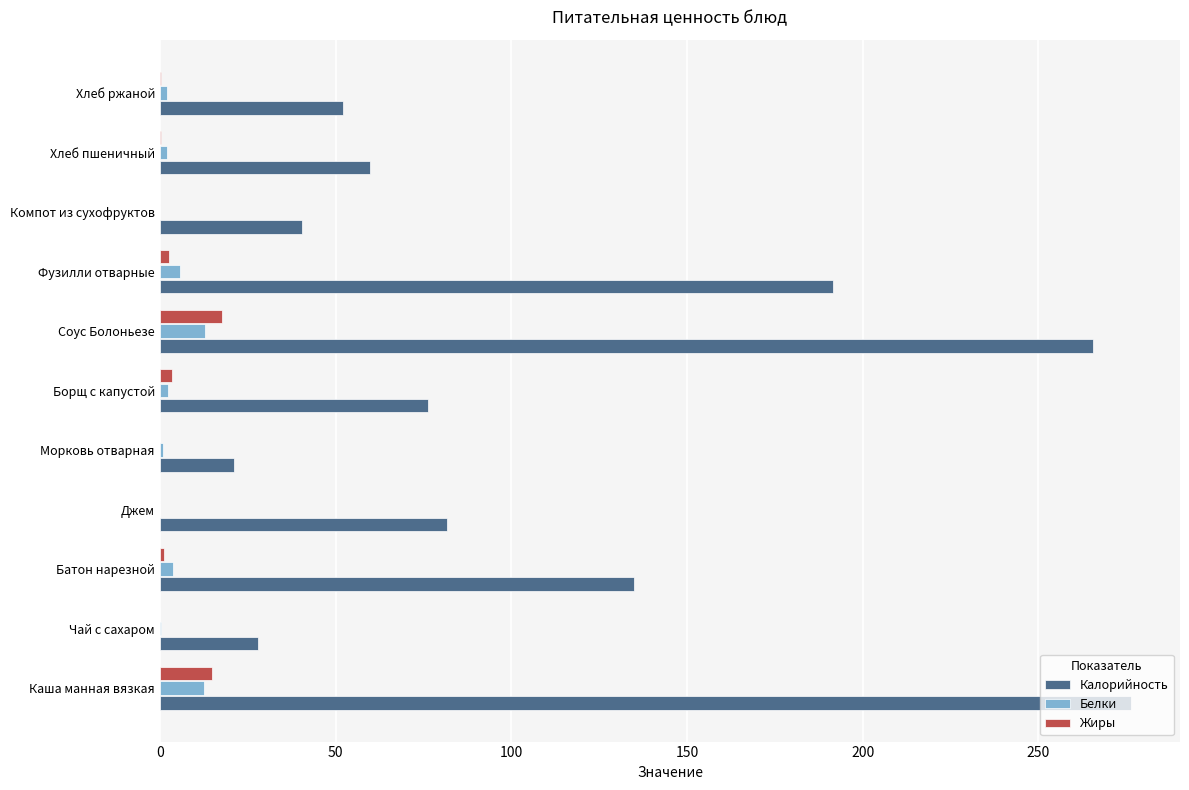

Between Фузилли отварные and Компот из сухофруктов, which series saw the biggest shift?

Калорийность